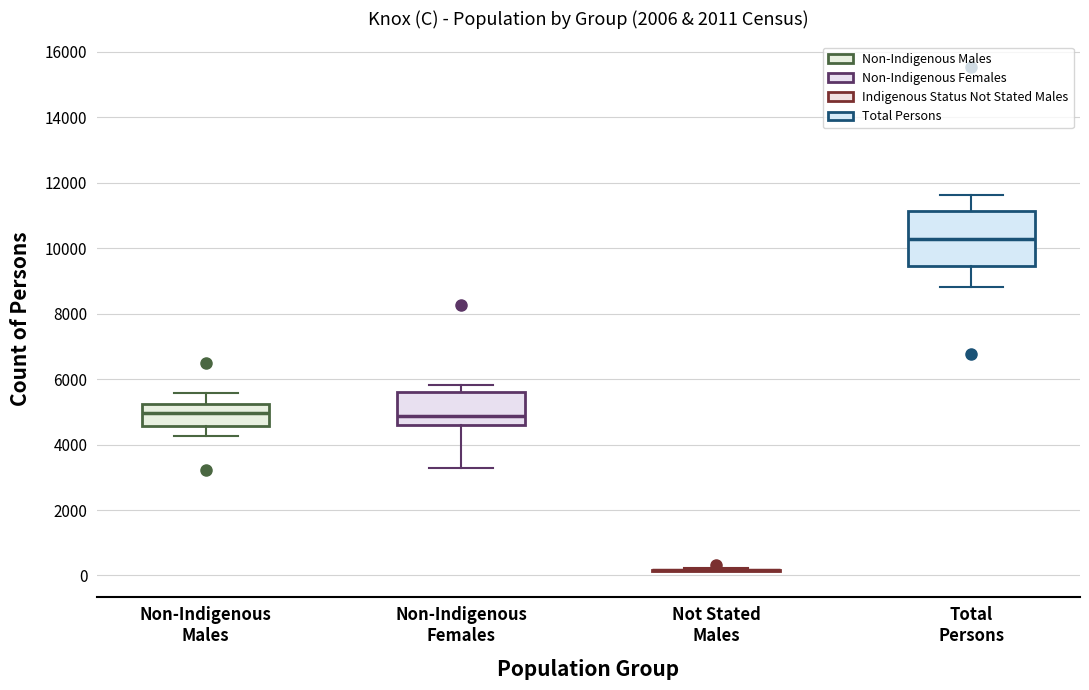

Reading left to right, read every box against the y-axis: the position of its median line, the range the box covers, and the ends of its whiskers. The values are not printed on the chart, so give them approximately, as read against the axis.

Non-Indigenous Males: median 5000, box 4600 to 5200, whiskers 4200 to 5600
Non-Indigenous Females: median 4800, box 4600 to 5600, whiskers 3200 to 5800
Not Stated Males: box collapsed to a line at 200, whiskers 200 to 200
Total Persons: median 10200, box 9400 to 11200, whiskers 8800 to 11600